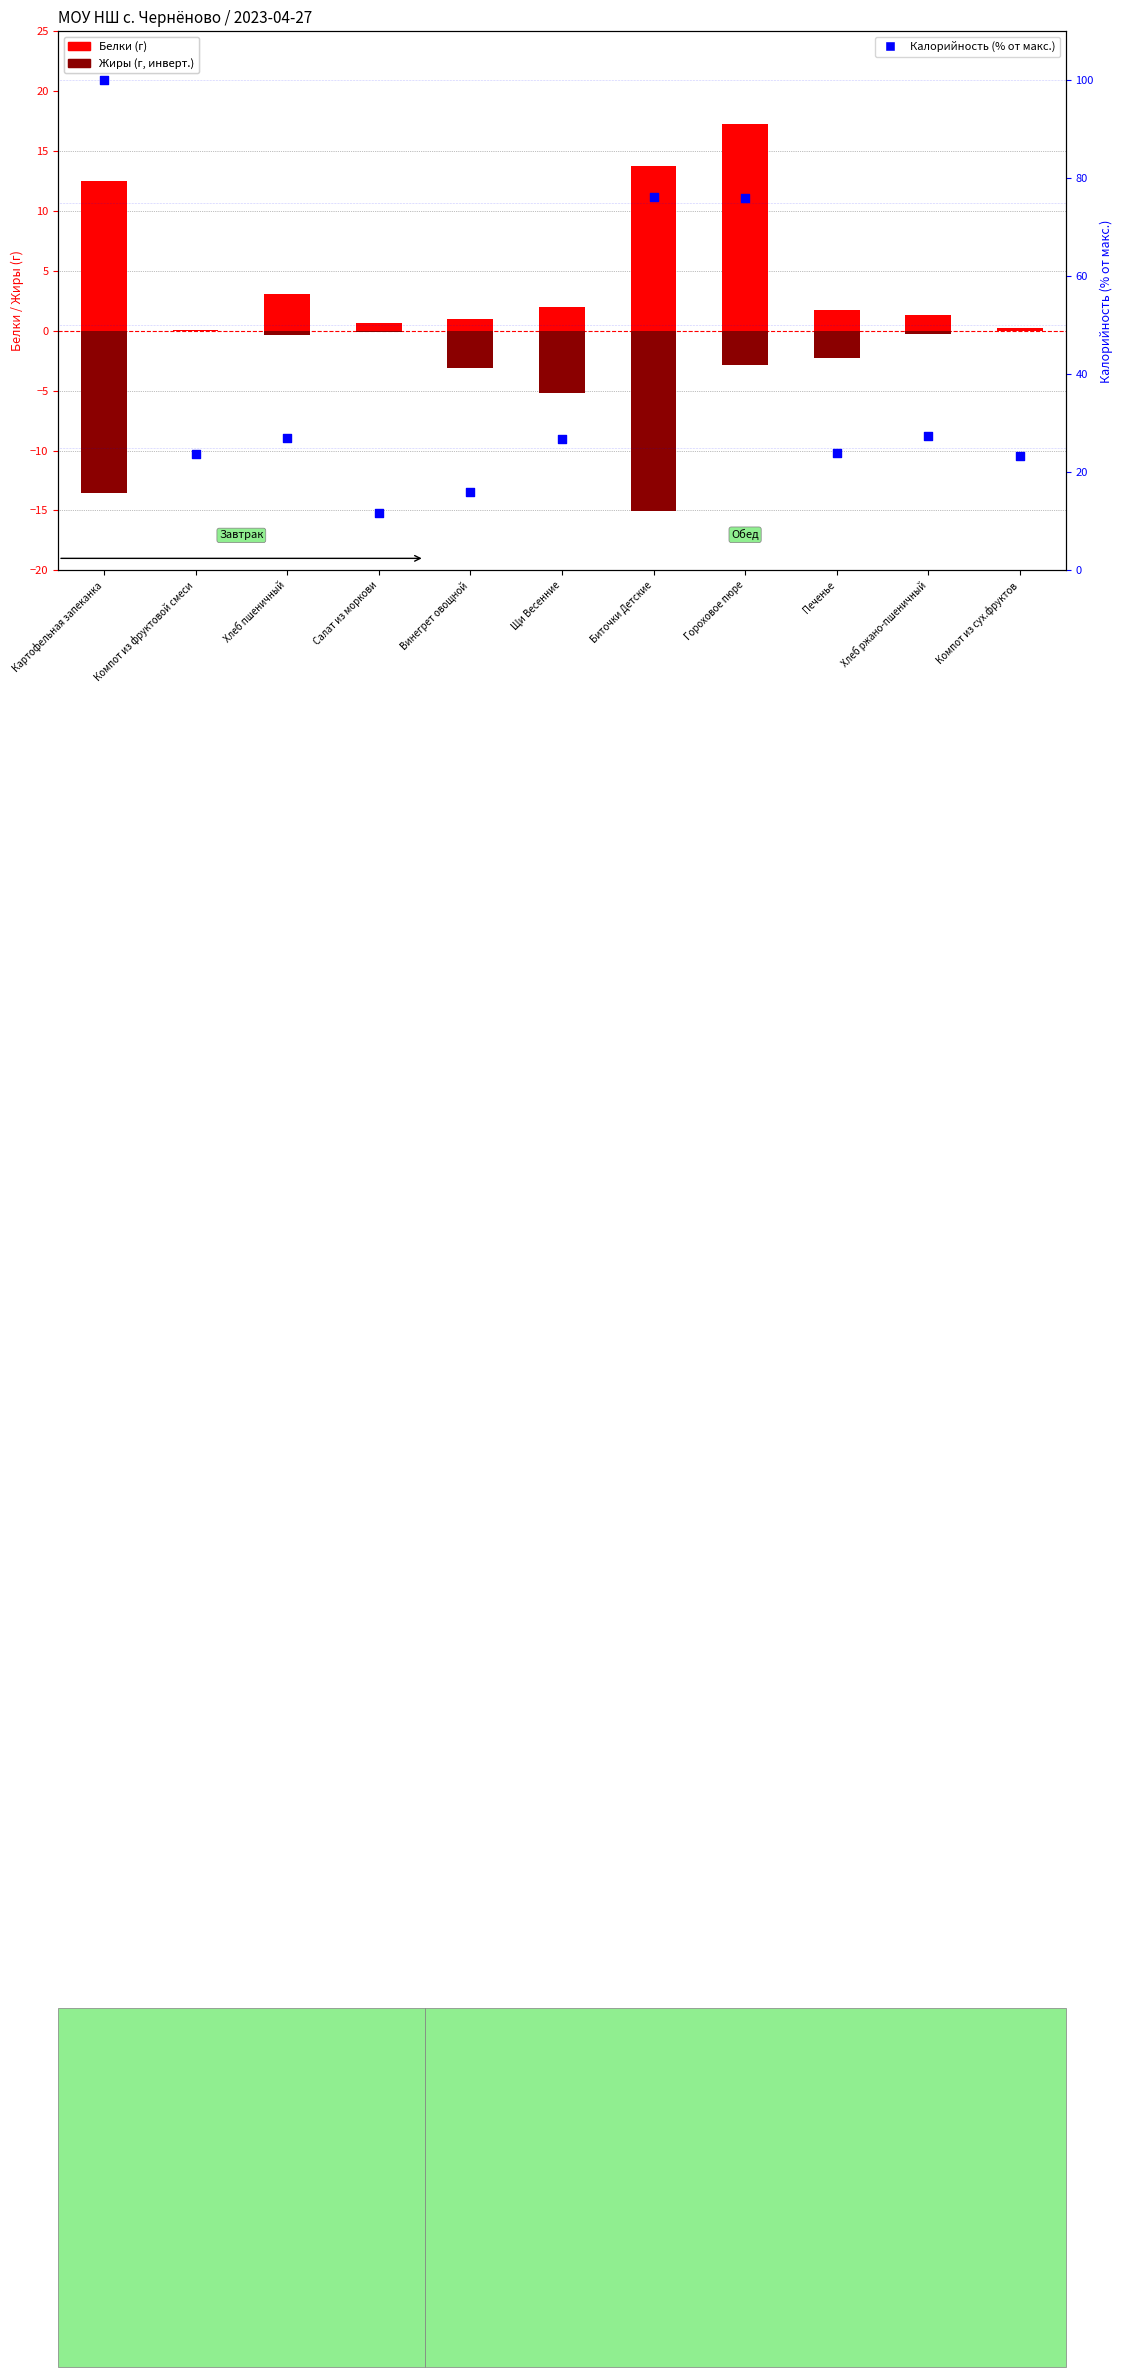

Is the value of Калорийность (норм.) at Гороховое пюре greater than the value of Белки (г) at Щи Весенние?

Yes